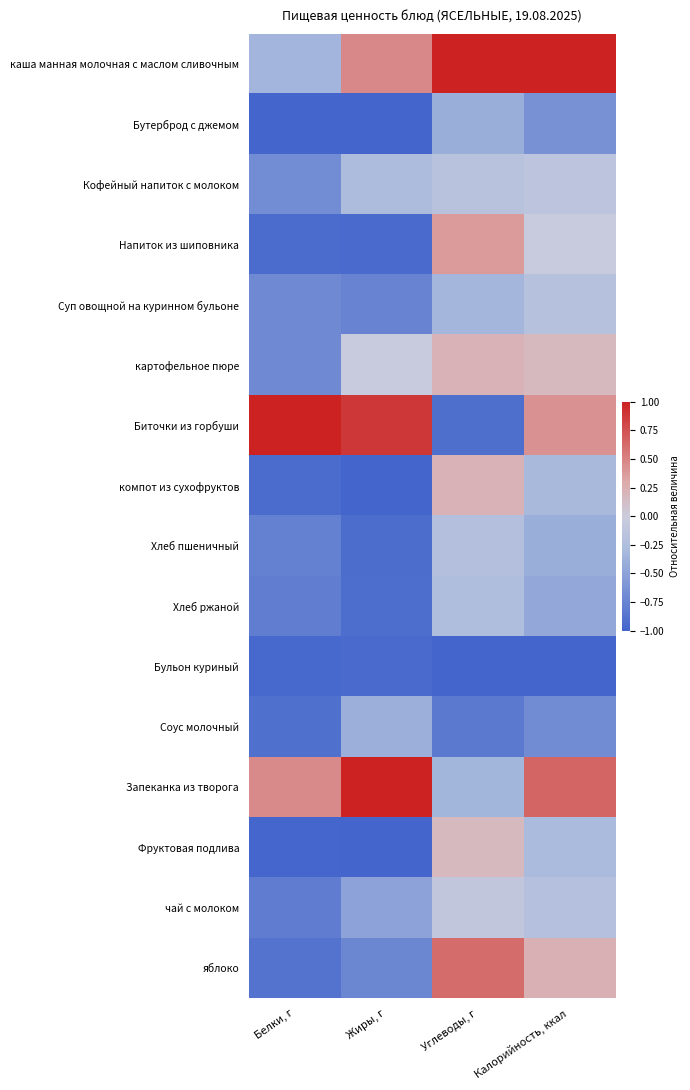

Rank the series by their maximum value, from highest to lowest.

каша манная молочная с маслом сливочным, Биточки из горбуши, Запеканка из творога, яблоко, Напиток из шиповника, компот из сухофруктов, картофельное пюре, Фруктовая подлива, чай с молоком, Кофейный напиток с молоком, Суп овощной на куринном бульоне, Хлеб пшеничный, Хлеб ржаной, Соус молочный, Бутерброд с джемом, Бульон куриный